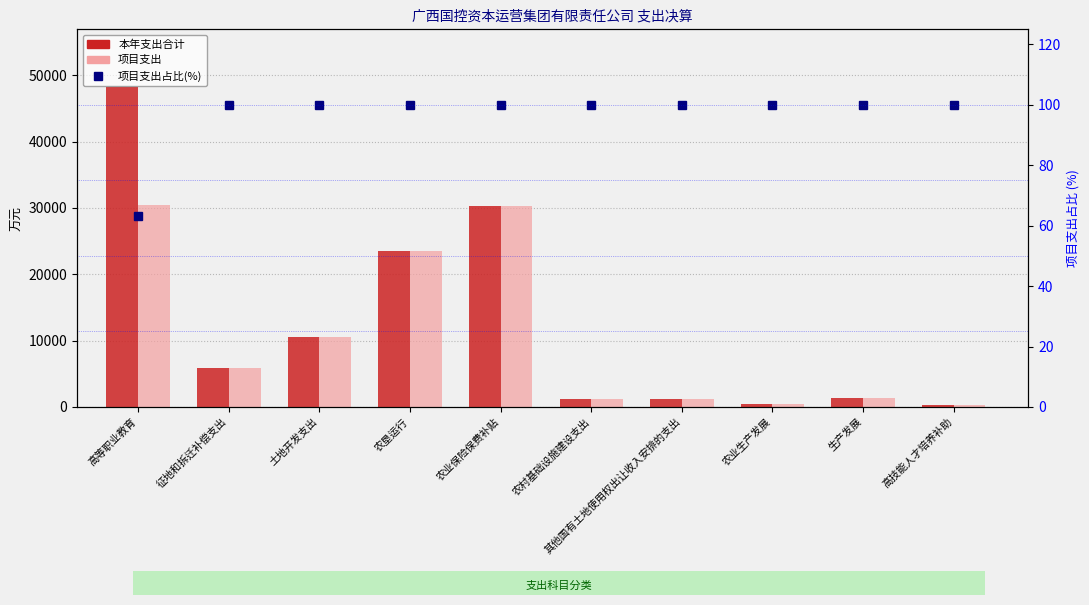

At which label does 本年支出合计 reach its peak?

高等职业教育